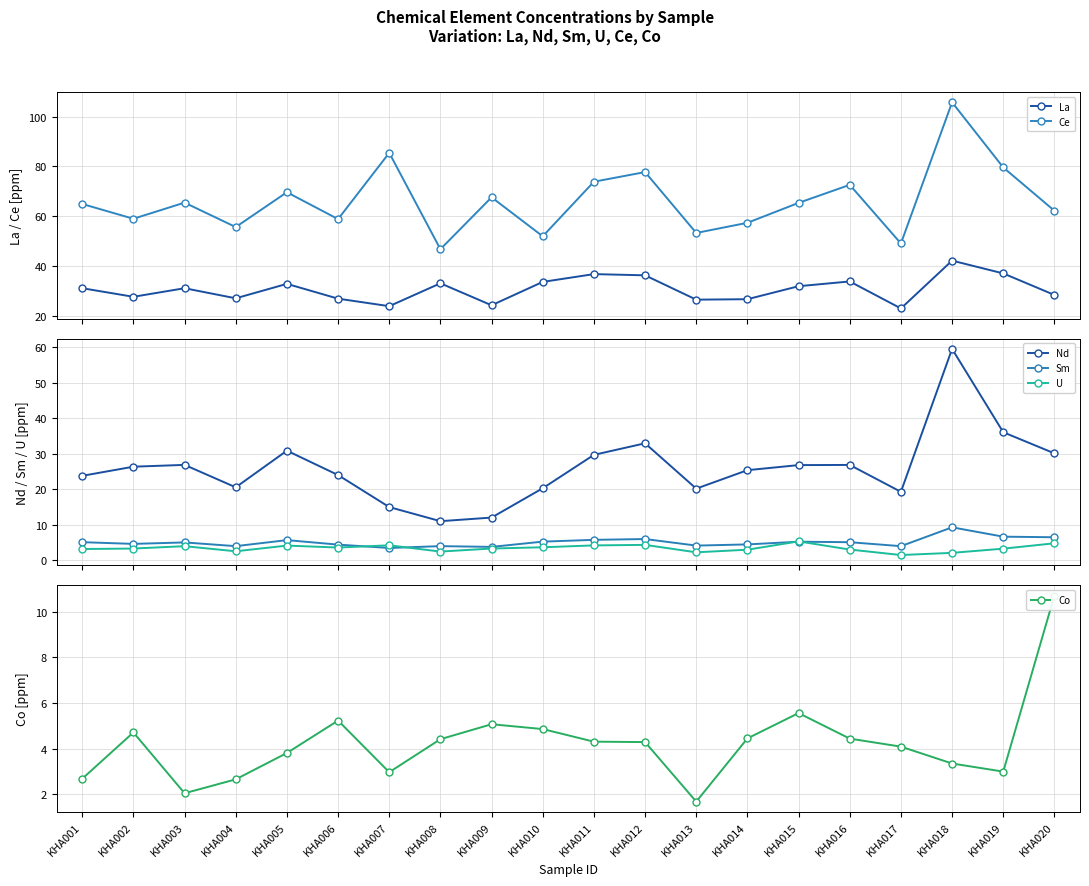

What is the average value of the La series?

30.8